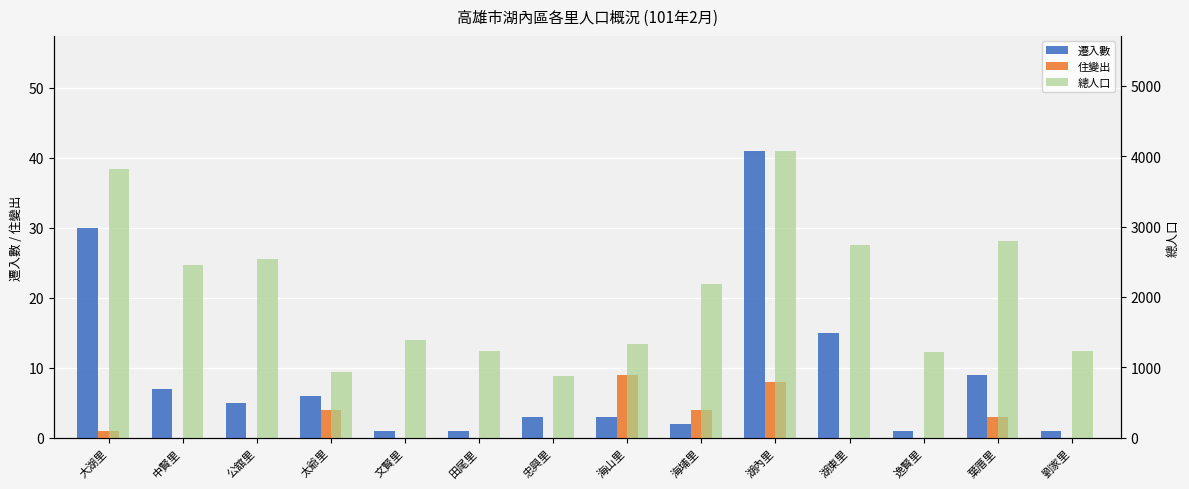

How many series are shown in this chart?

3